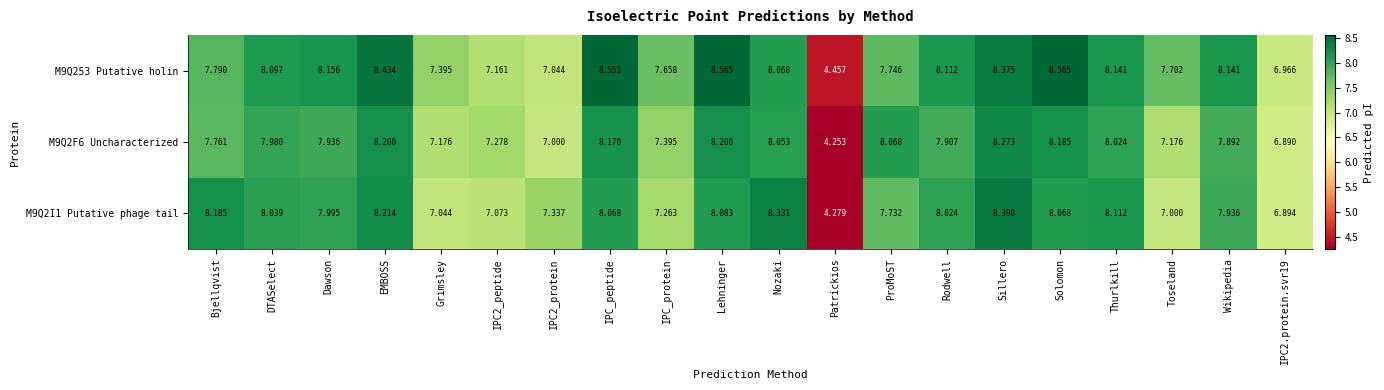

How many data points does each series have?

20